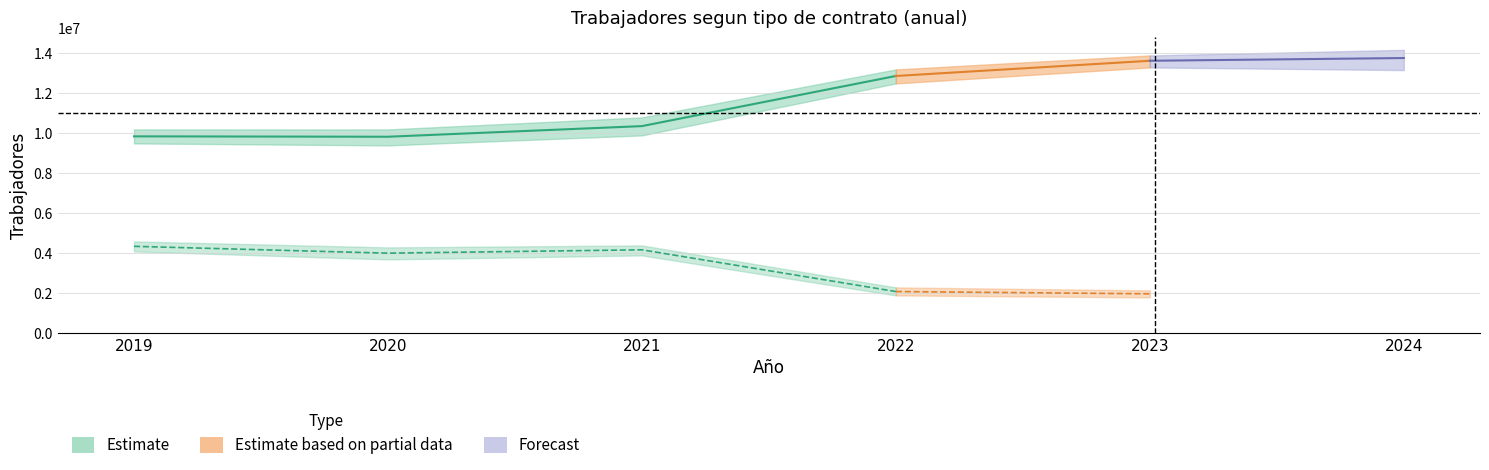

What is the difference between the maximum and minimum values in the CONTRATO TEMPORAL series?

2374947